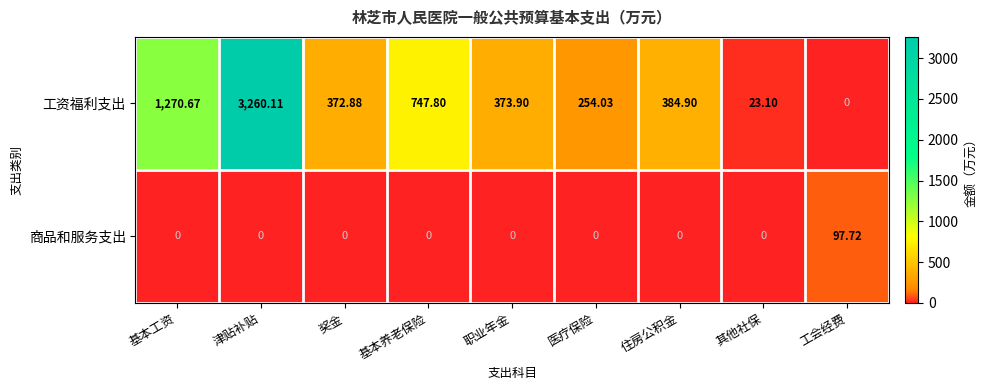

Which label corresponds to the largest value in the chart?

津贴补贴